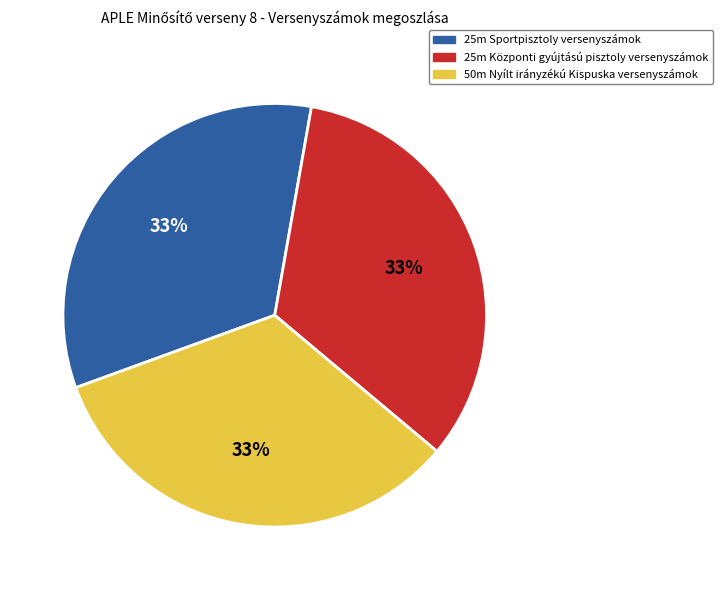

How many segments does this pie chart have?

3